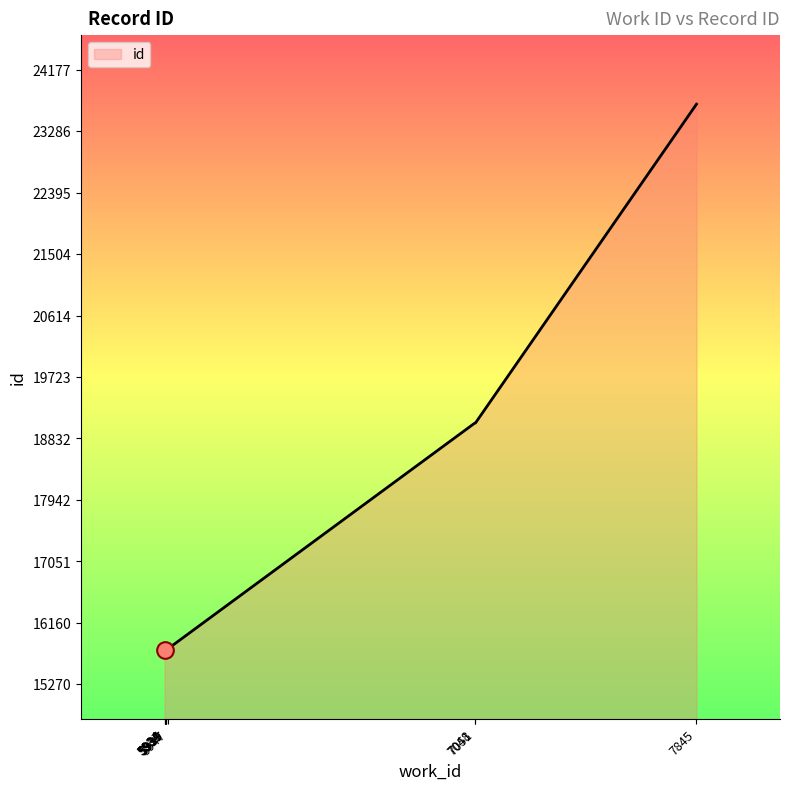

Is it true that the value at 7048 is 8627?

False